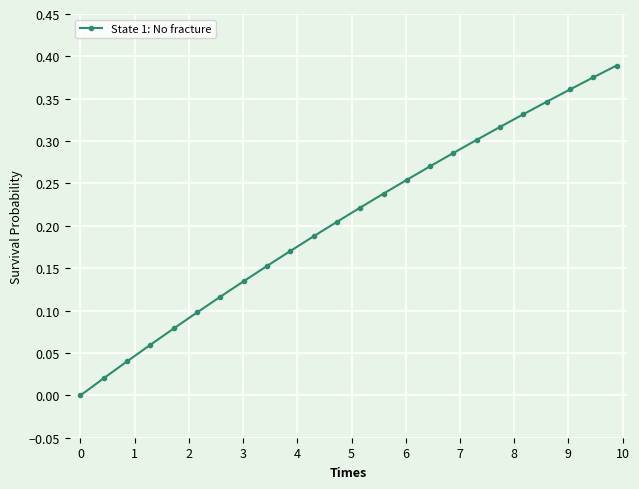

What is the sum of all values?

5.0